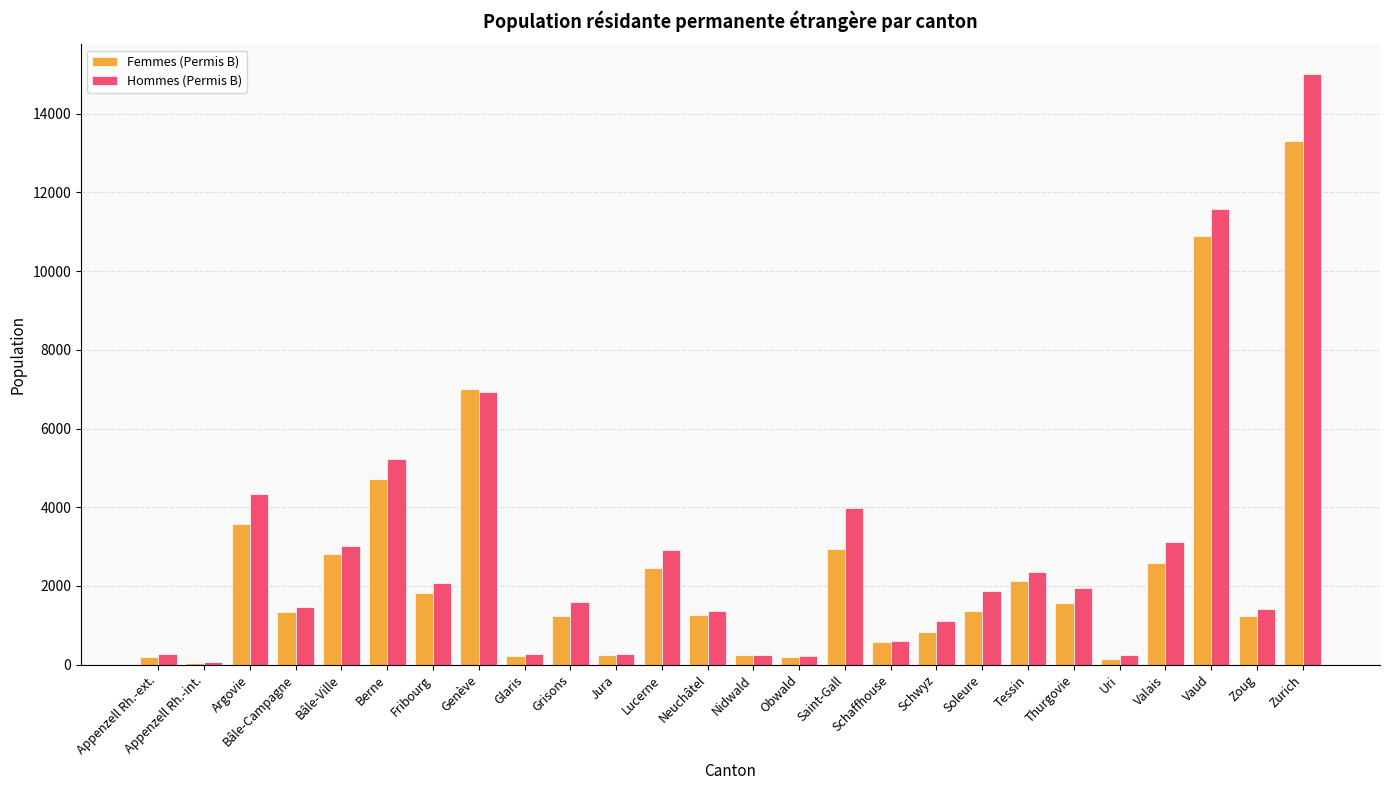

What is the maximum value for Hommes (Permis B)?

15011